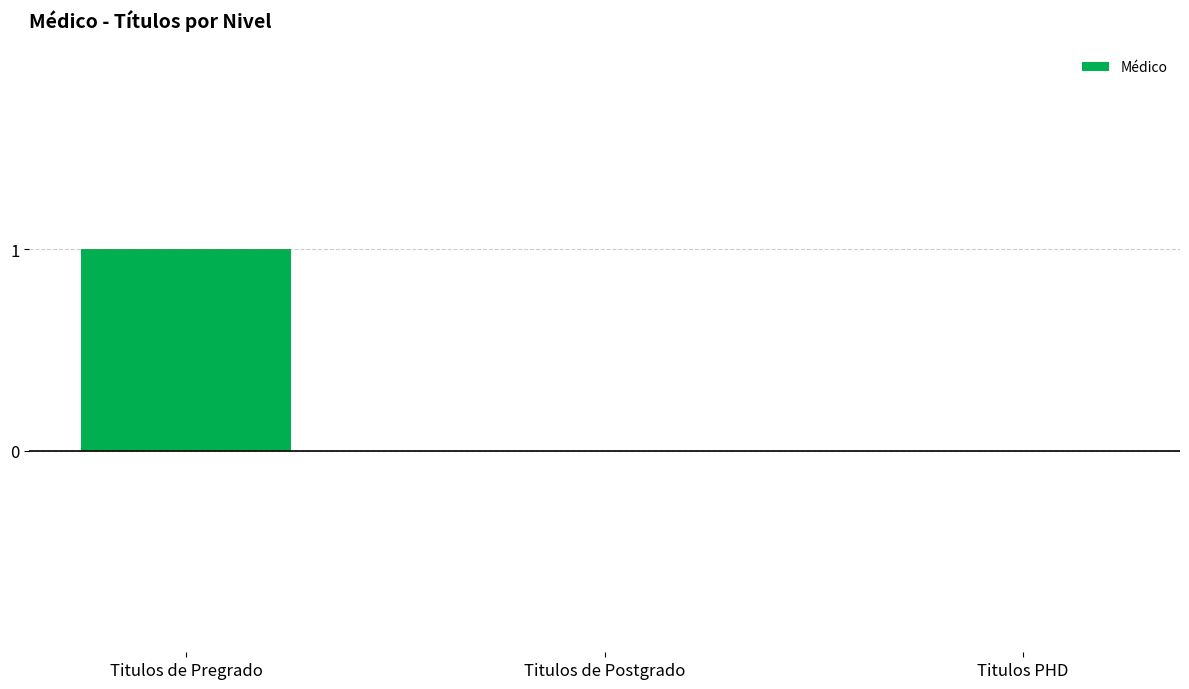

The chart shows a value of -1 at Titulos PHD. True or false?

False